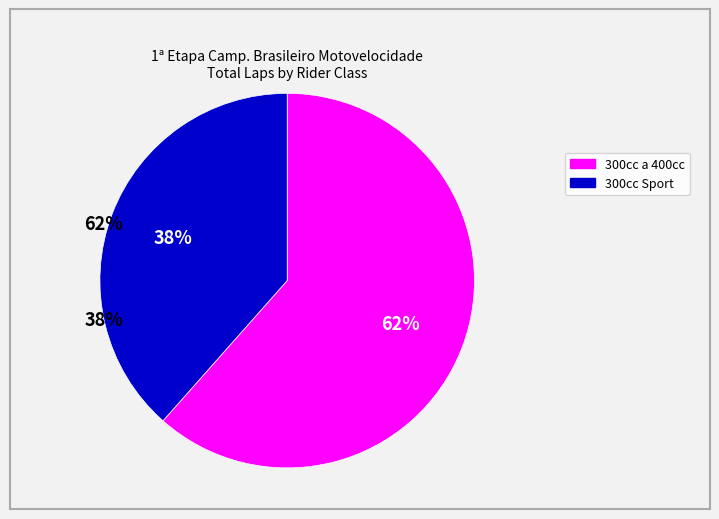

To the nearest percent, what is the average slice percentage?

50%